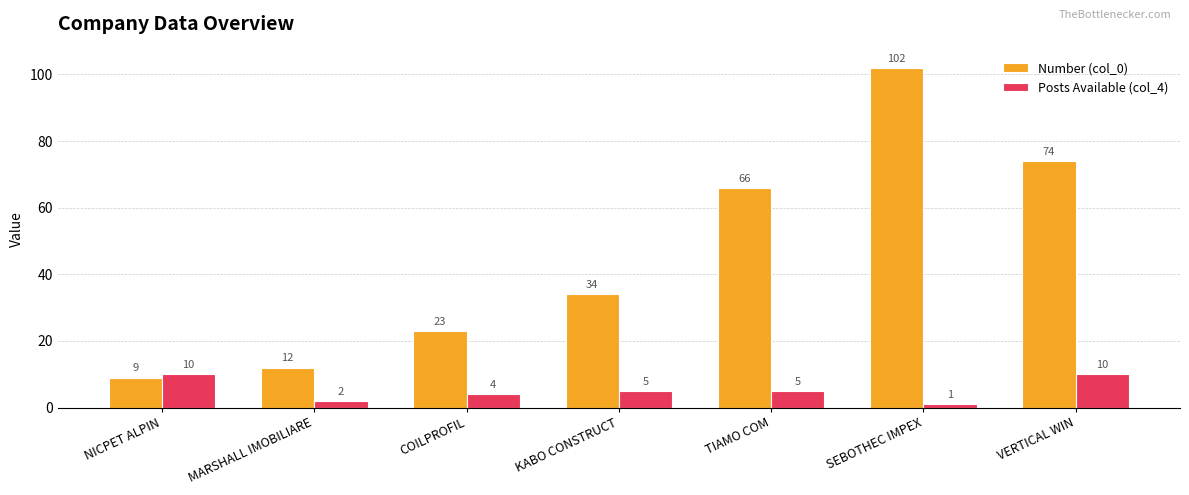

Where is Number (col_0) nearest to the value 55?

TIAMO COM